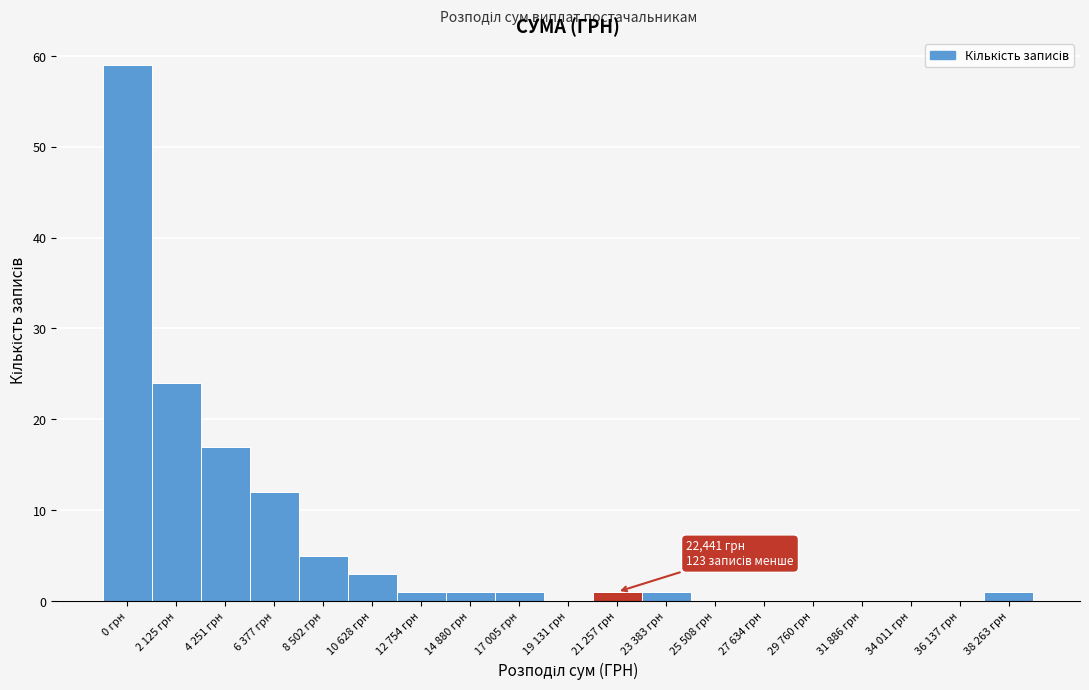

Reading left to right, transcribe all the data shown in this chart.

0 грн=59	2 125 грн=24	4 251 грн=17	6 377 грн=12	8 502 грн=5	10 628 грн=3	12 754 грн=1	14 880 грн=1	17 005 грн=1	19 131 грн=0	21 257 грн=1	23 383 грн=1	25 508 грн=0	27 634 грн=0	29 760 грн=0	31 886 грн=0	34 011 грн=0	36 137 грн=0	38 263 грн=1